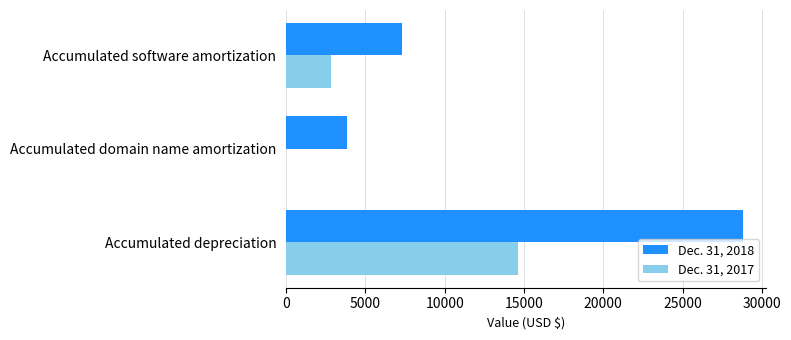

Between Accumulated depreciation and Accumulated domain name amortization, which series saw the biggest shift?

Dec. 31, 2018